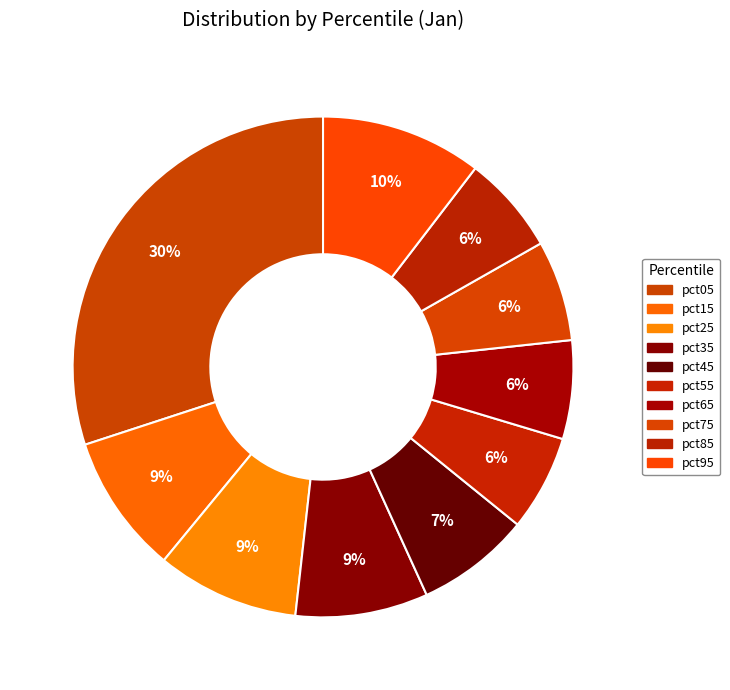

To the nearest percent, what is the difference between the pct05 and pct55 slice percentages?

24%